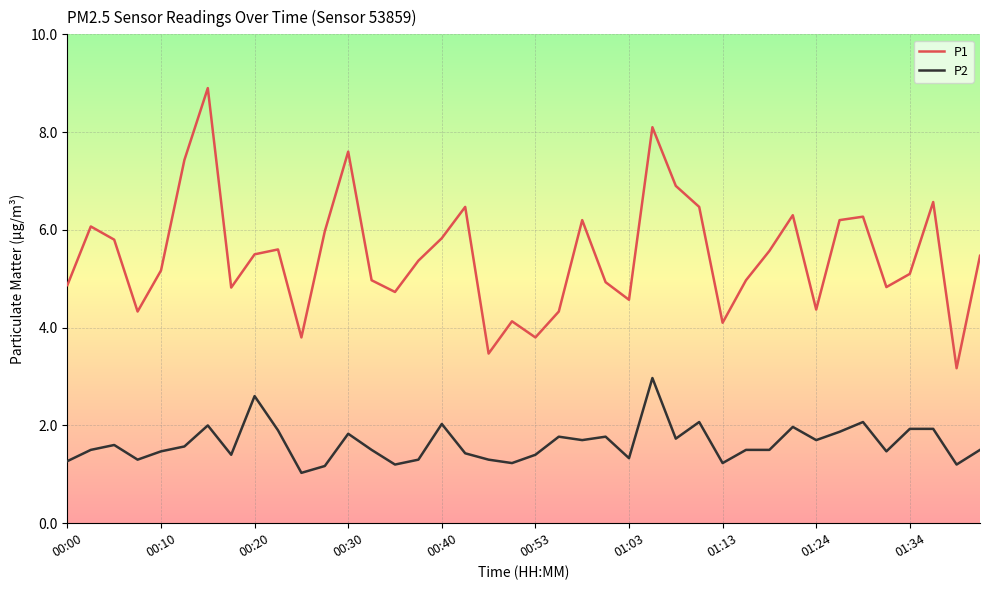

True or false: P2 has more than 0 interior local peaks.

True